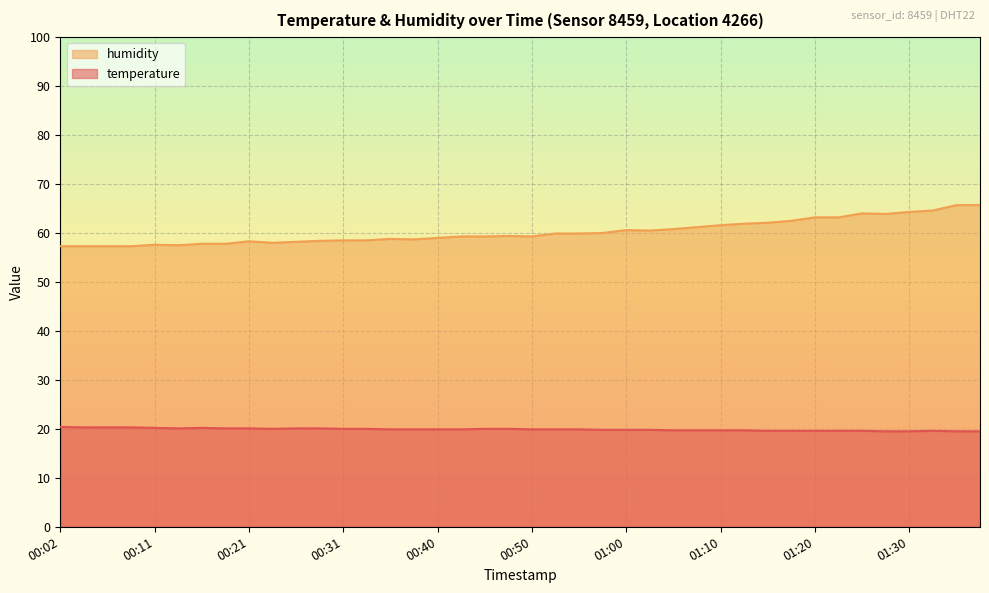

The value of temperature at 00:16 is 11.4. True or false?

False